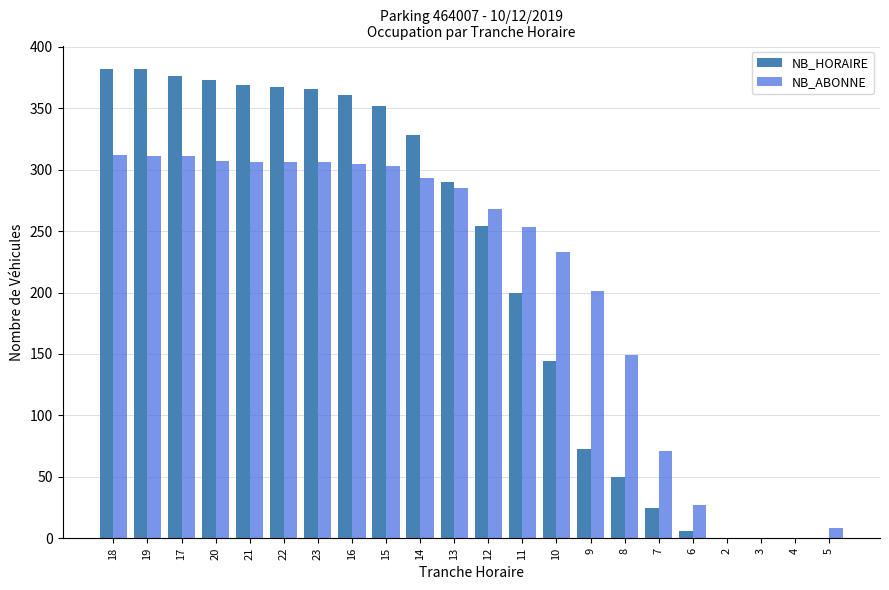

What is the sum of all NB_HORAIRE values?

4698